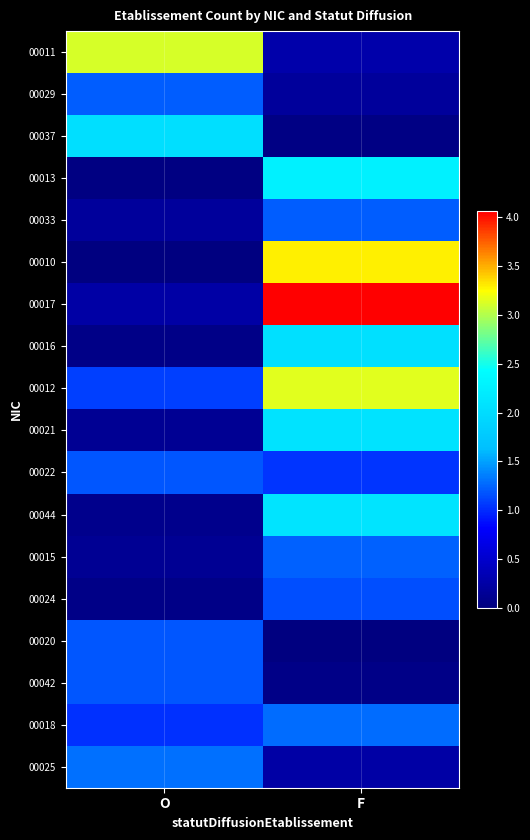

Which has a higher value, F or O?

O